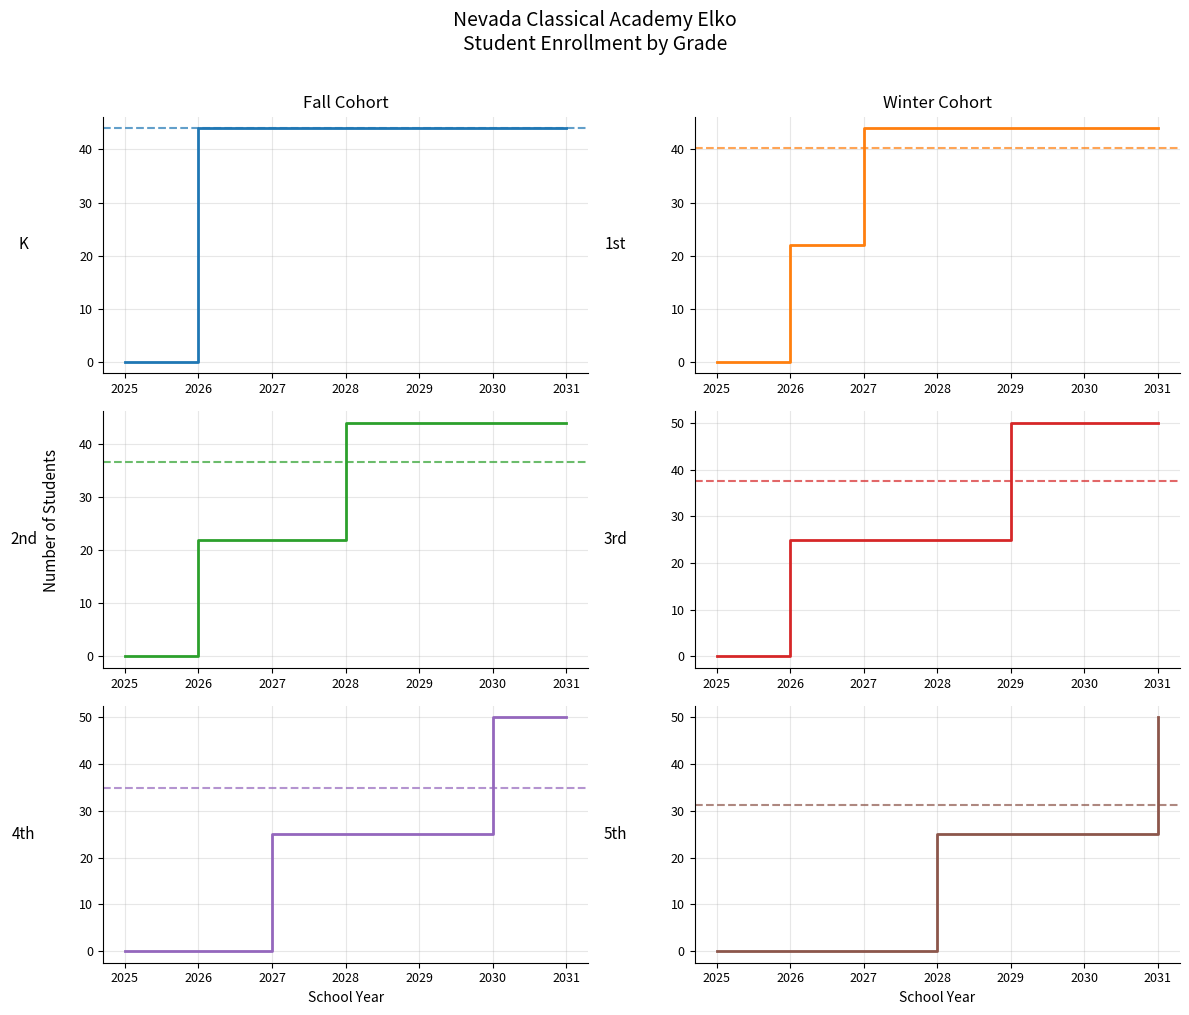

Reading left to right, transcribe all the data shown in this chart.

K: 2025=0	2026=44	2027=44	2028=44	2029=44	2030=44	2031=44
1st: 2025=0	2026=22	2027=44	2028=44	2029=44	2030=44	2031=44
2nd: 2025=0	2026=22	2027=22	2028=44	2029=44	2030=44	2031=44
3rd: 2025=0	2026=25	2027=25	2028=25	2029=50	2030=50	2031=50
4th: 2025=0	2026=0	2027=25	2028=25	2029=25	2030=50	2031=50
5th: 2025=0	2026=0	2027=0	2028=25	2029=25	2030=25	2031=50